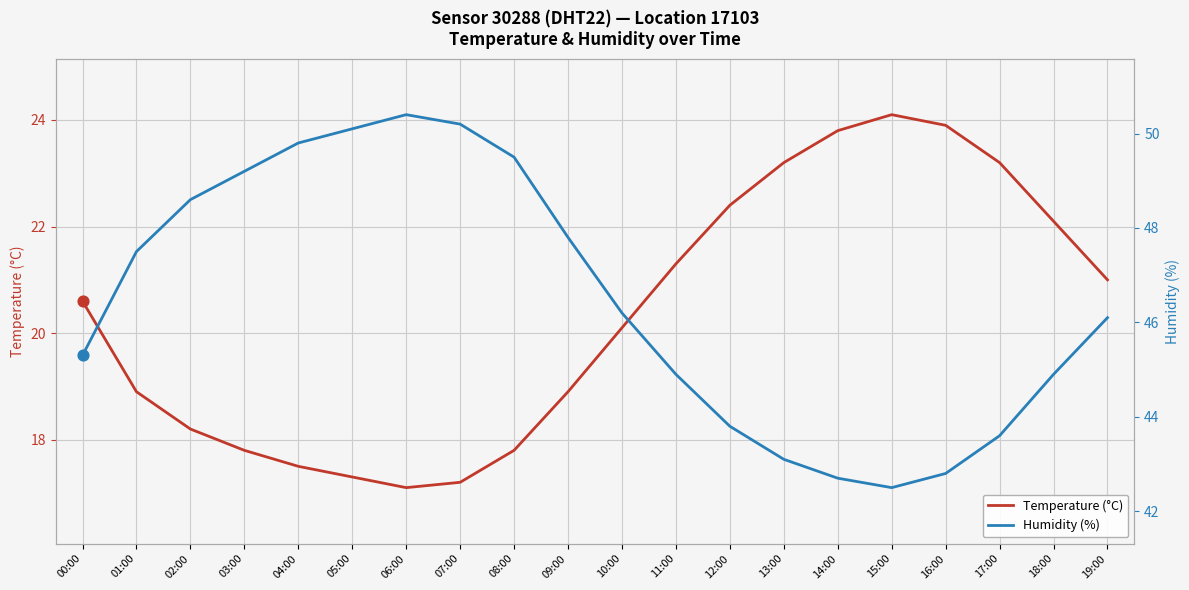

What is the total value across all series at 15:00?

66.6